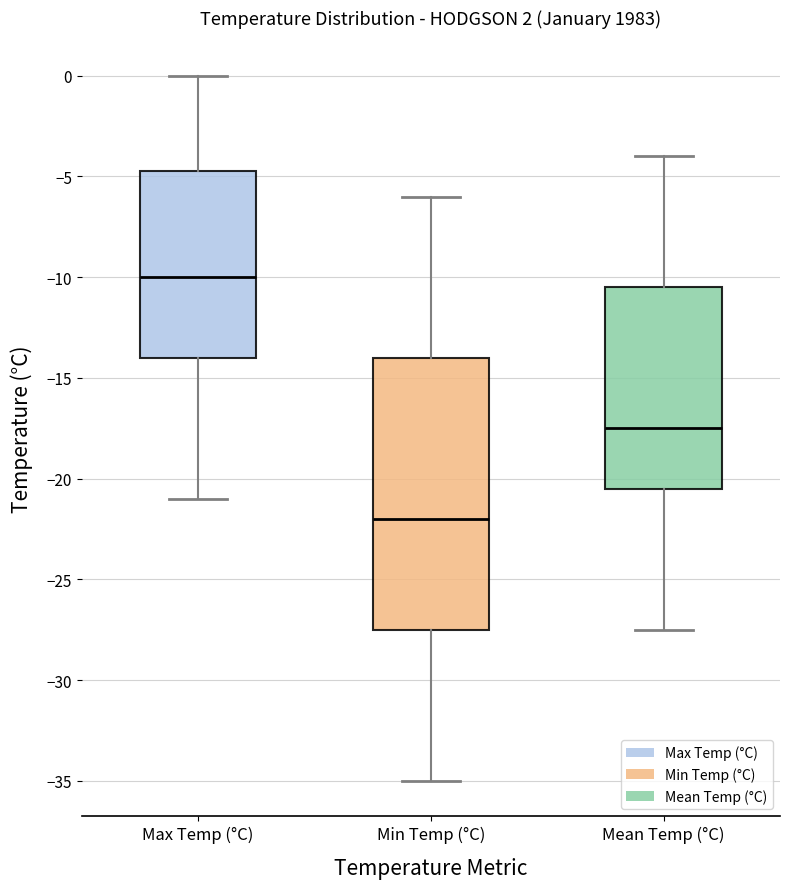

Which box has the highest median line?

Max Temp (°C)